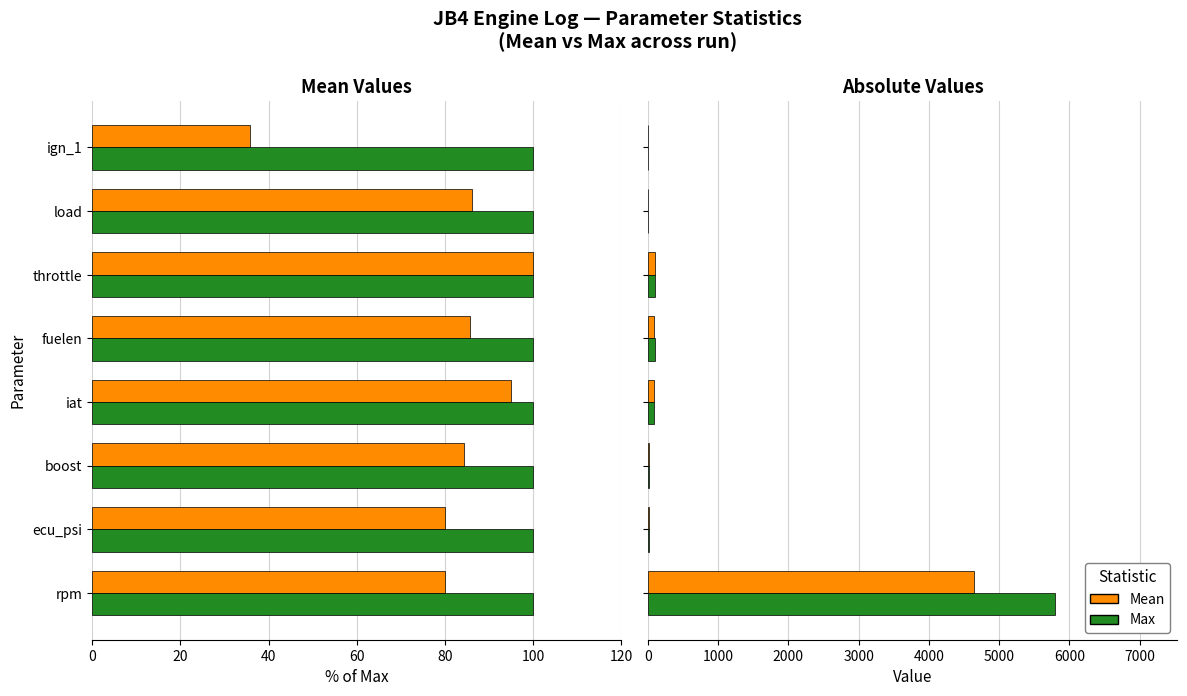

What is the smallest value displayed?

0.3